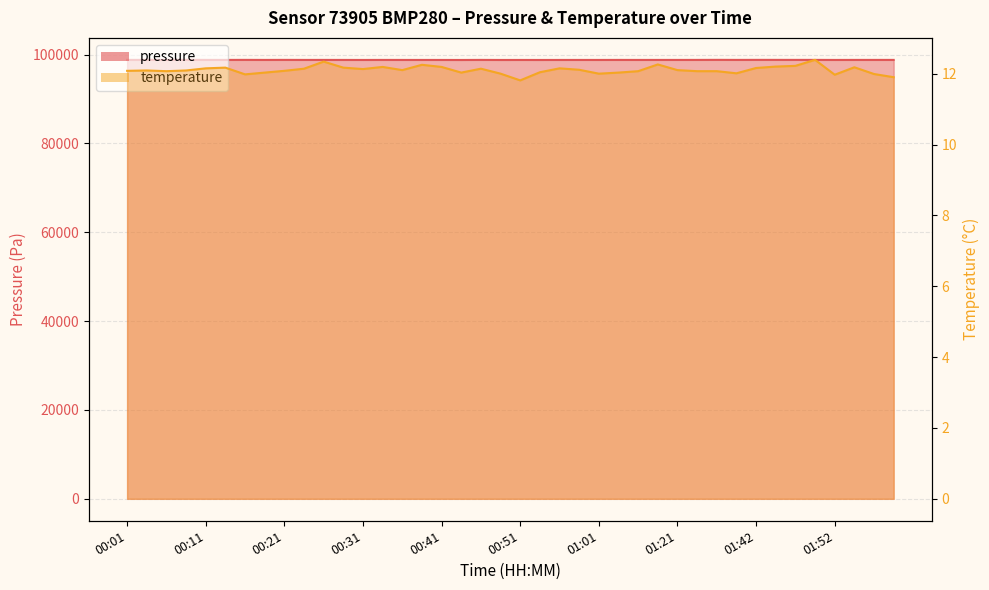

Which series has the largest total across all categories?

pressure